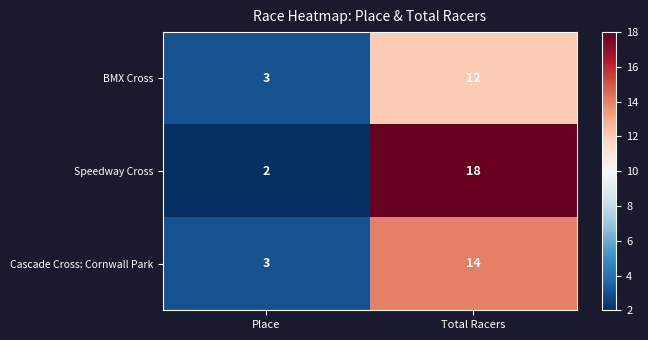

What is the sum of all BMX Cross values?

15